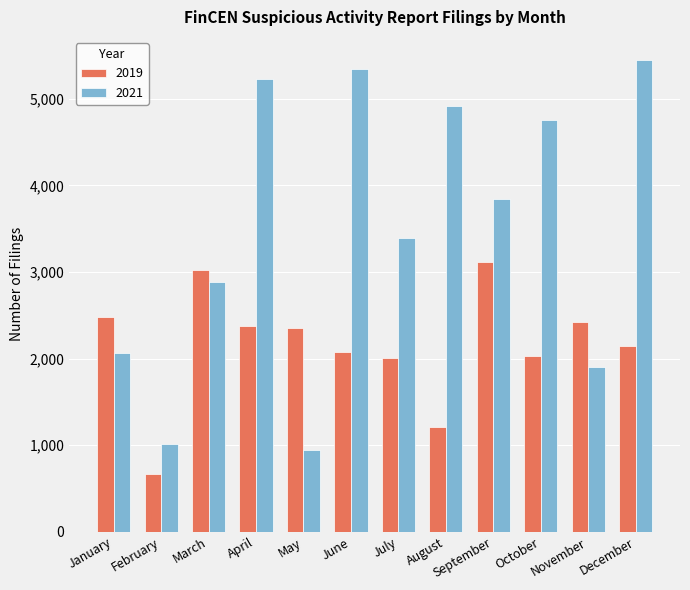

What is the approximate value of 2021 at July, to the nearest 10?

3400